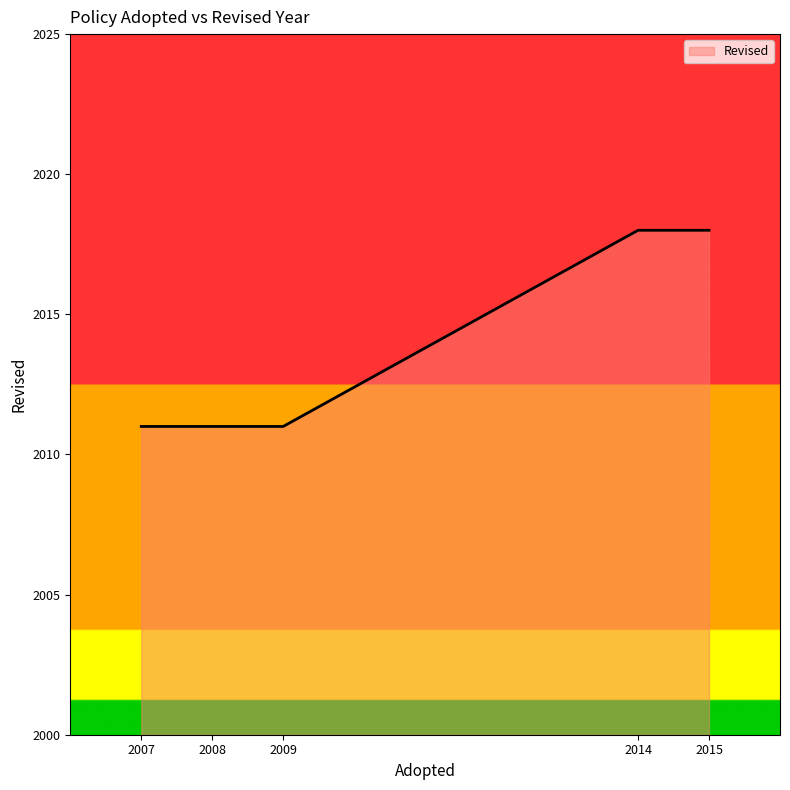

What is the greatest value displayed?

2018